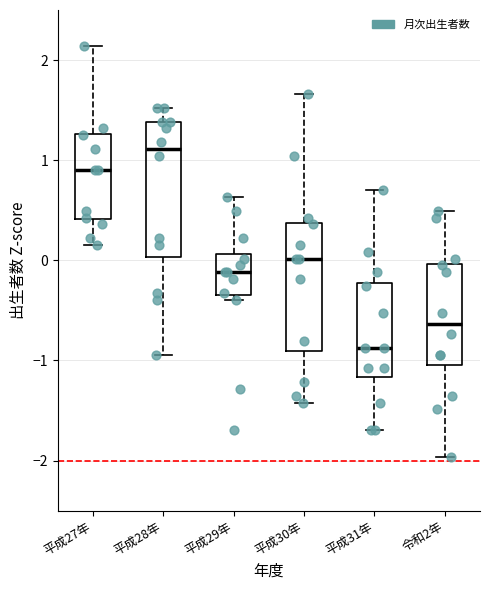

Which box has the highest median line?

平成28年